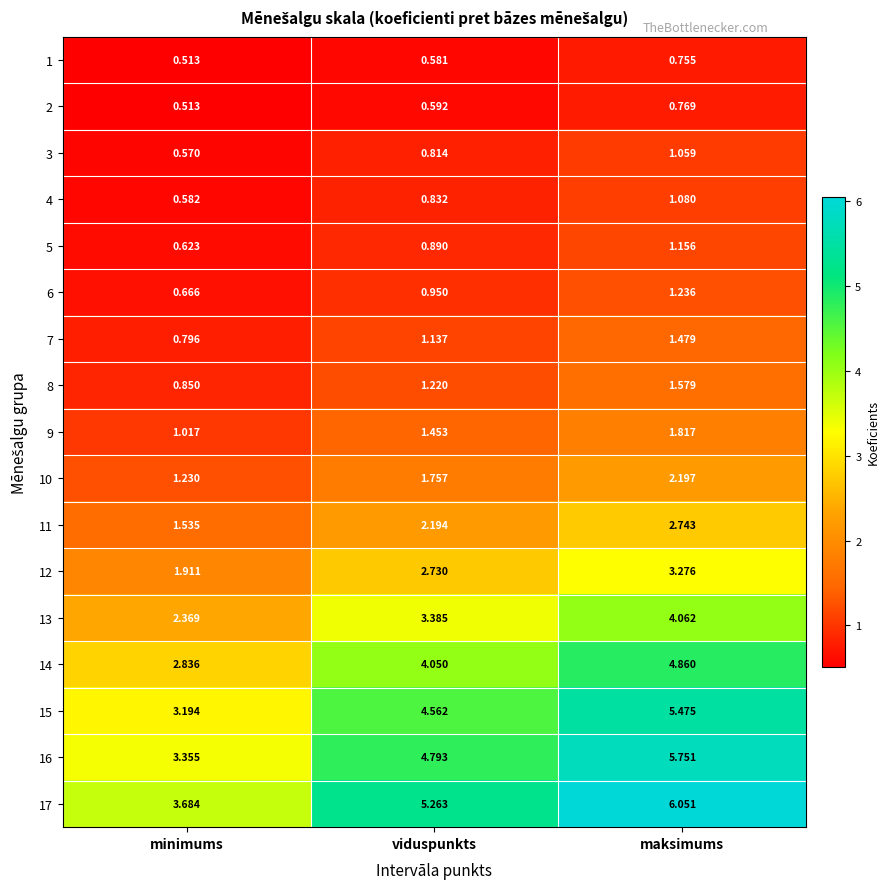

At which category does the chart reach its peak across all series?

maksimums